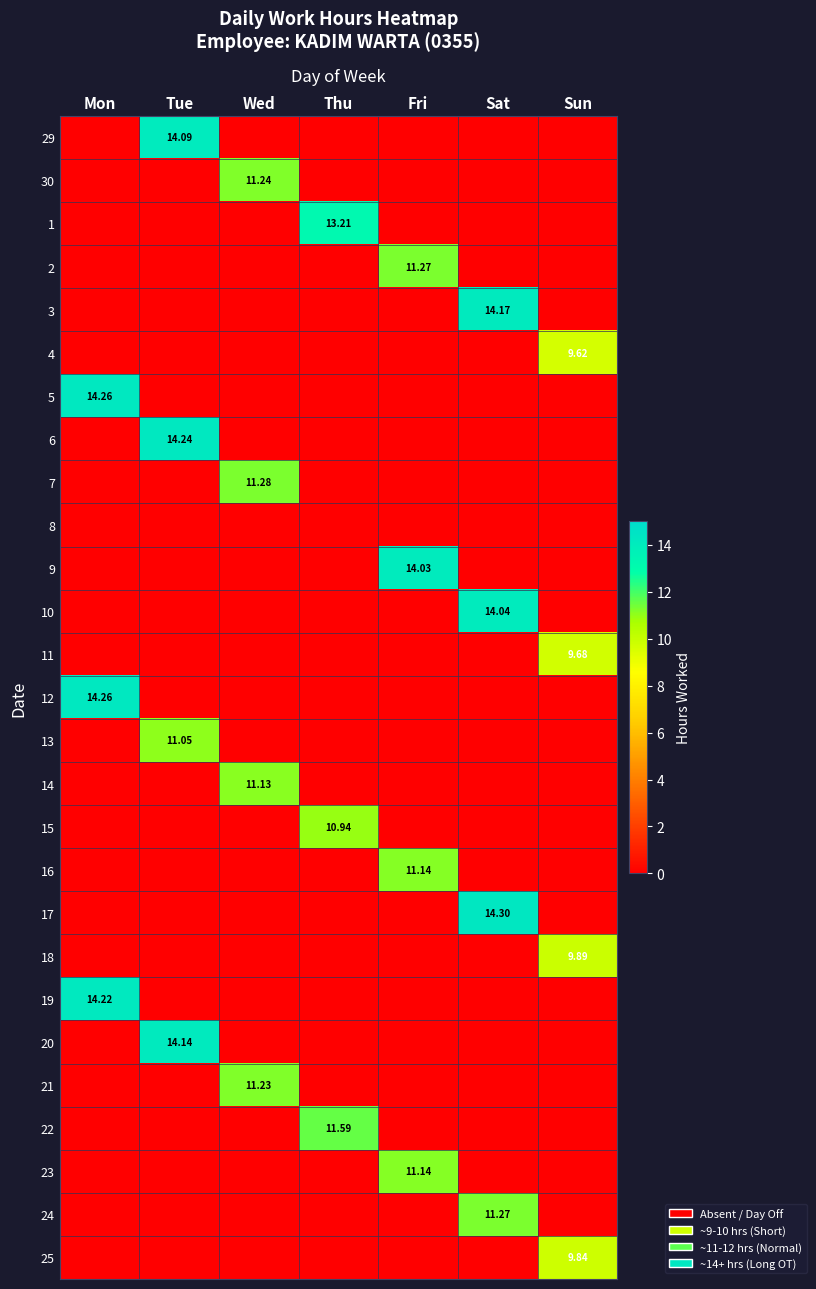

Which category has the lowest value across all series?

Mon